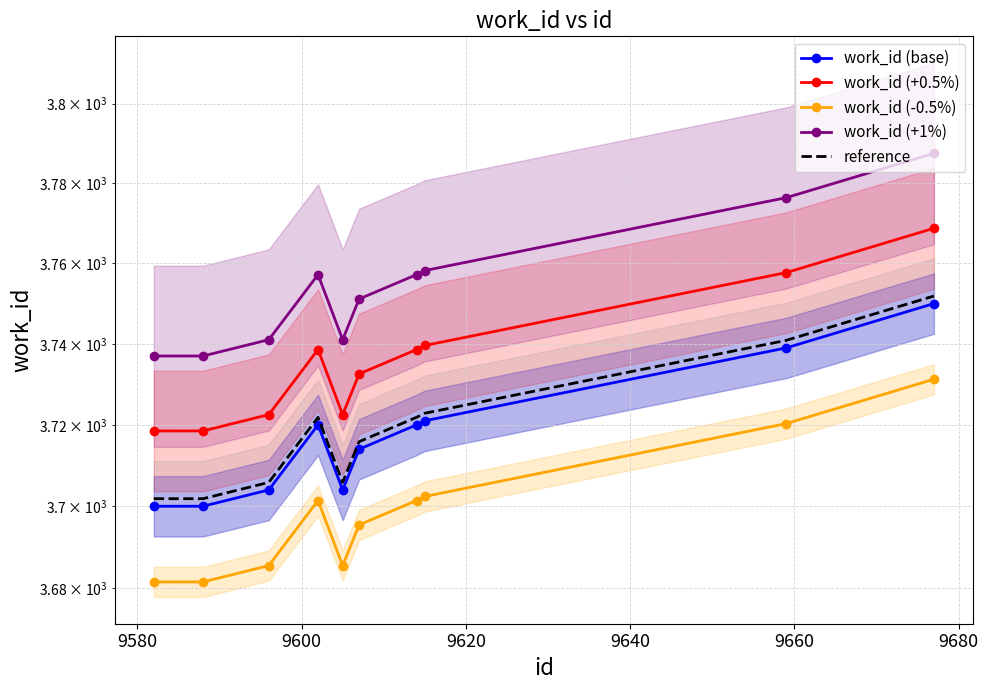

What is the value of the work_id (-0.5%) point at the 6th from the left?

3695.4